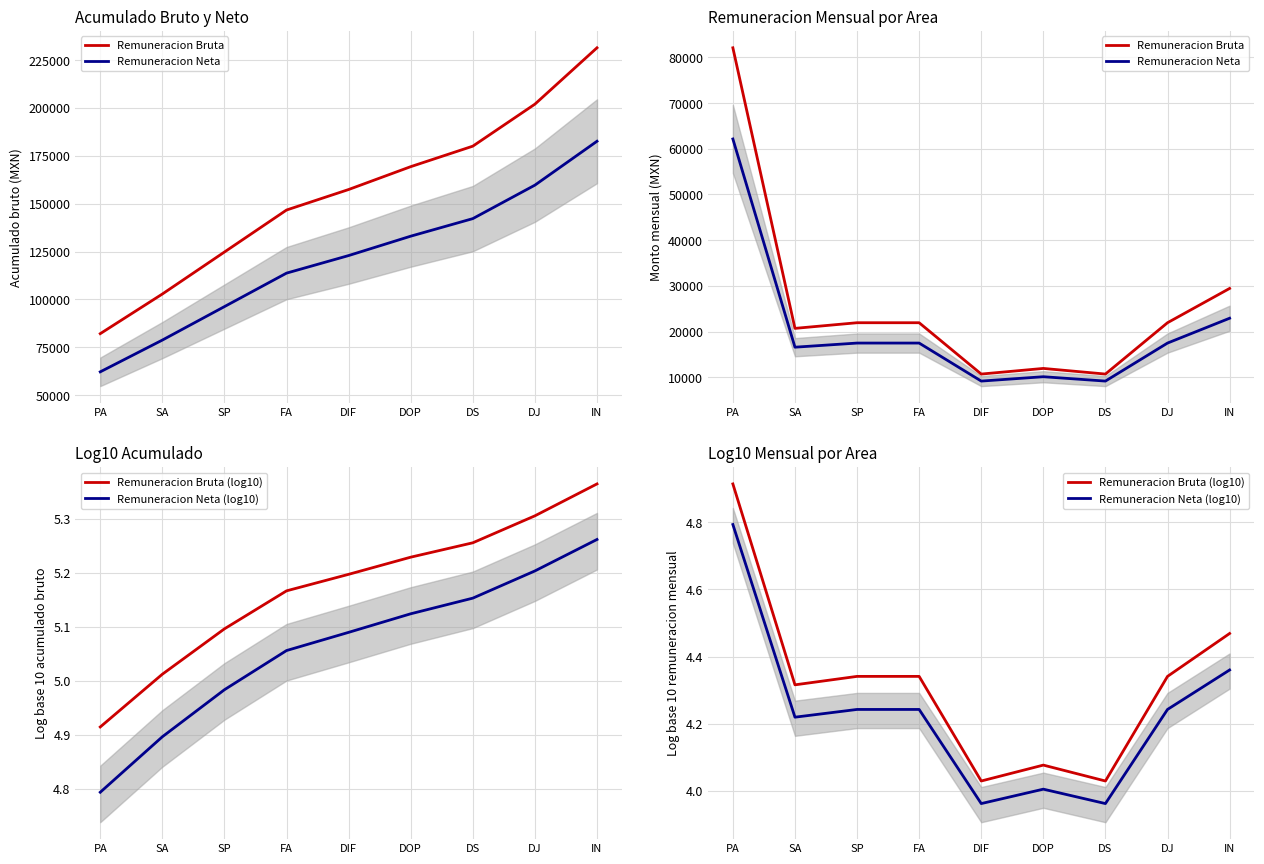

What is the label of the 6th point from the left?

DOP